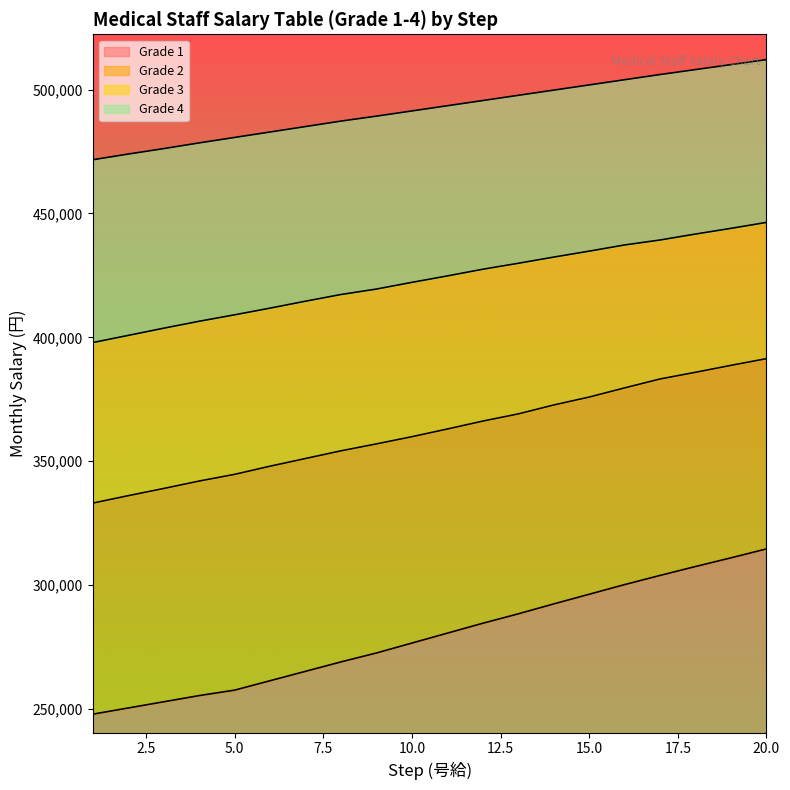

At which category is the sum across all series the highest?

20